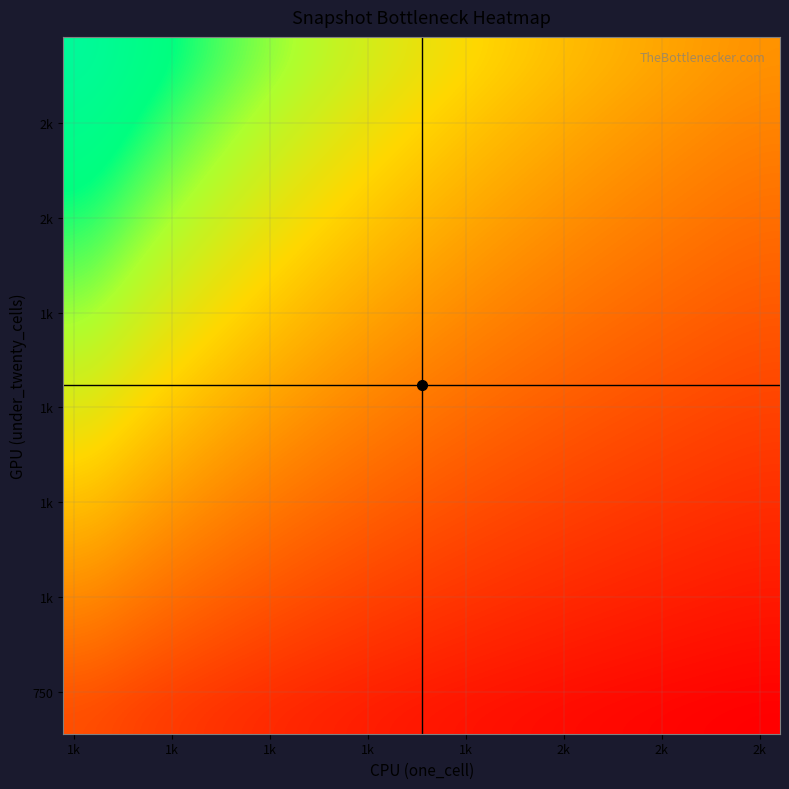

What is the maximum value shown in the chart?

2.4